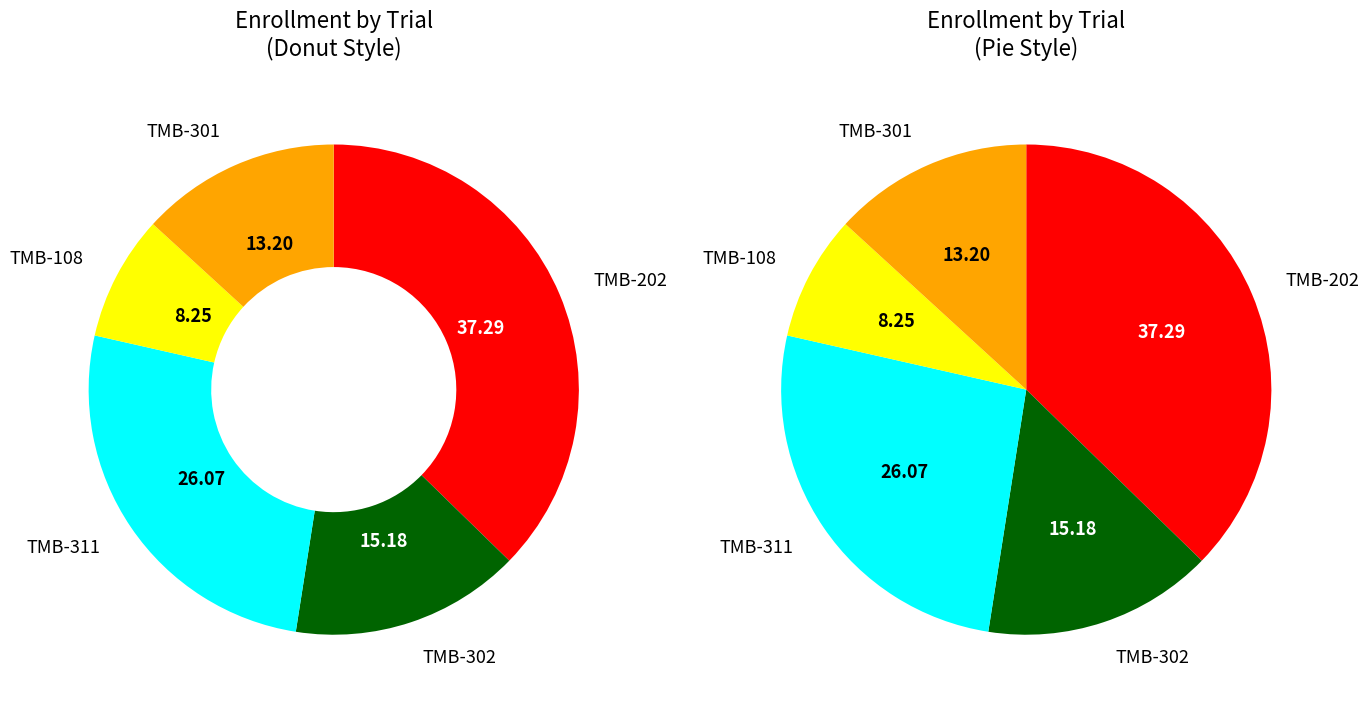

Is there a majority slice in this chart?

No